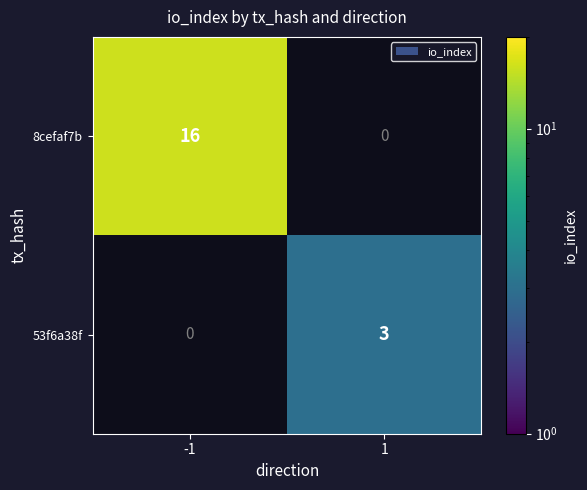

What is the total value across all series at -1?

16